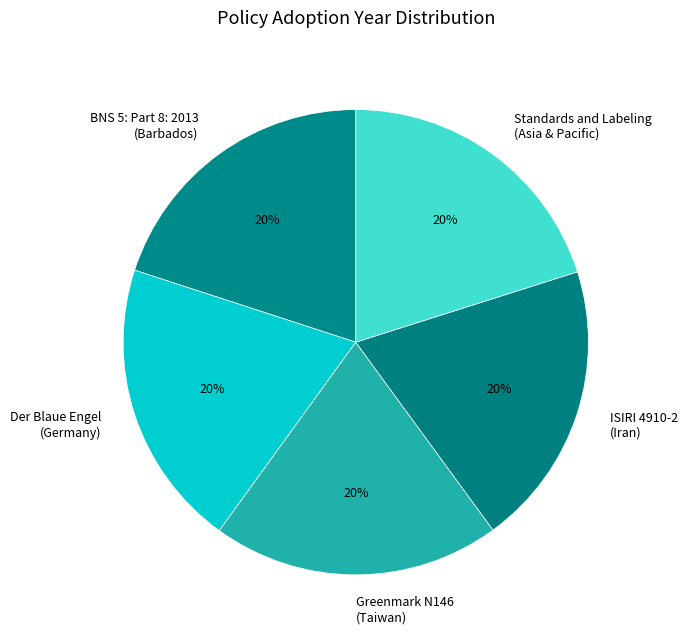

To the nearest percent, what portion does Greenmark N146 (Taiwan) represent?

20%